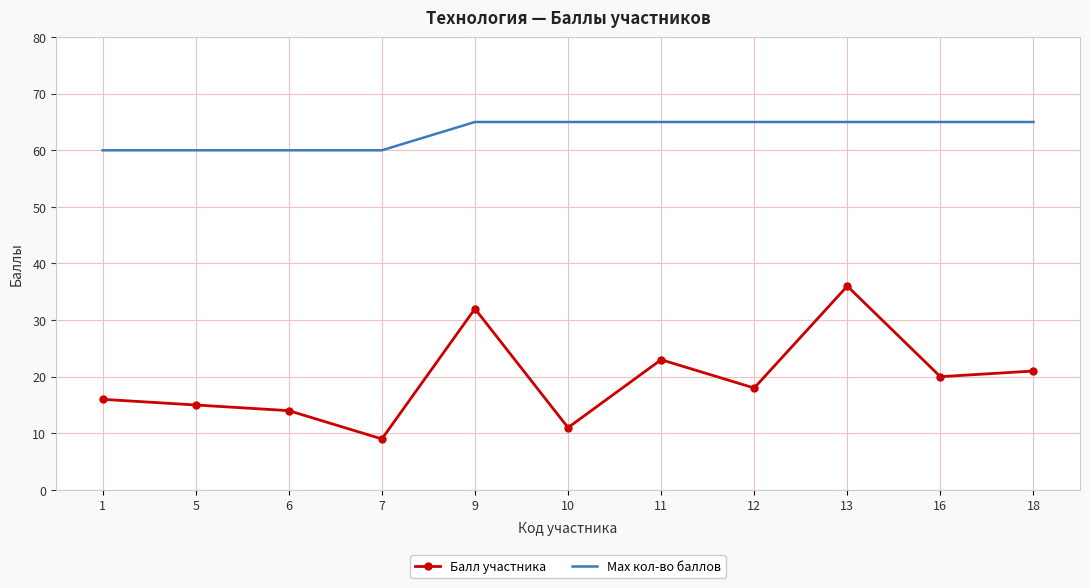

At which category does the chart reach its minimum across all series?

7